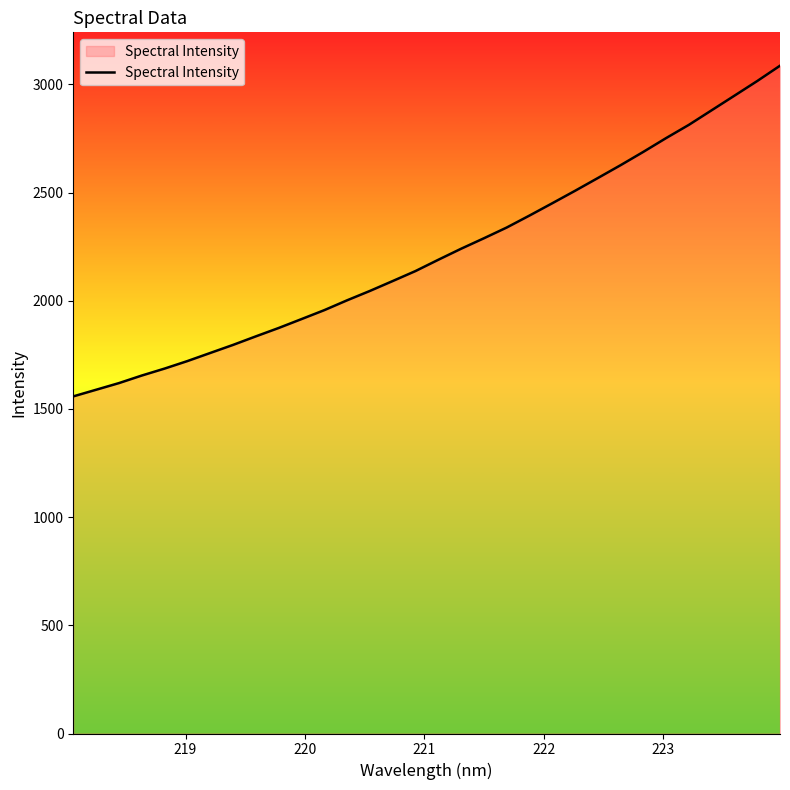

True or false: the data has more than 2 interior local peaks.

False